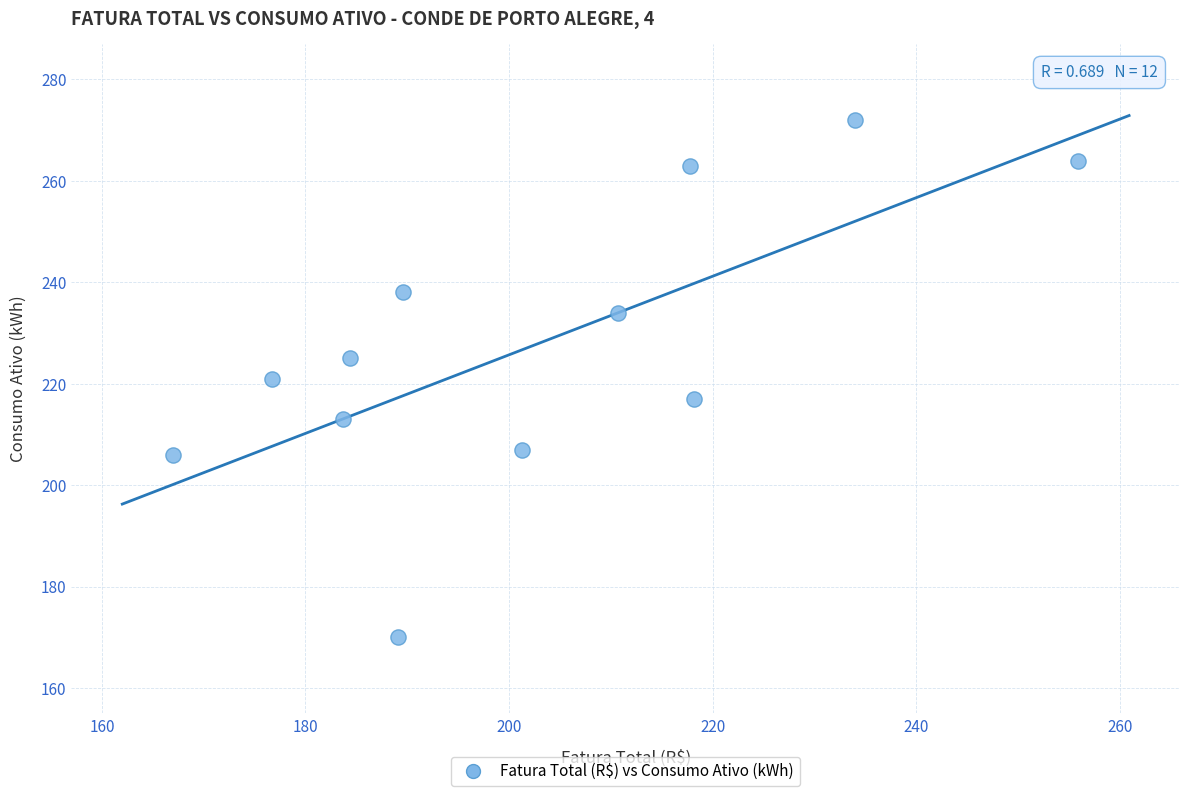

What is the range of Y values (max minus min)?

102